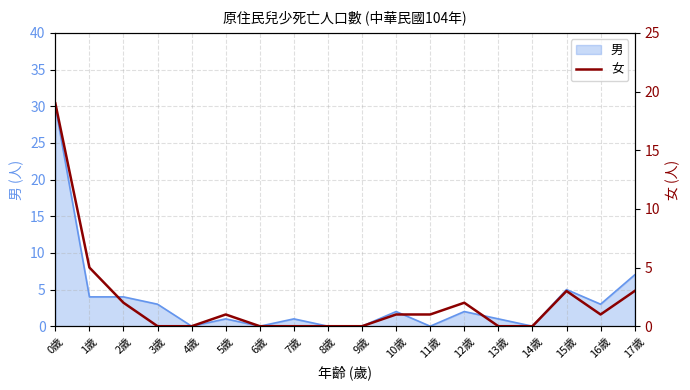

Which category has the lowest value across all series?

3歲